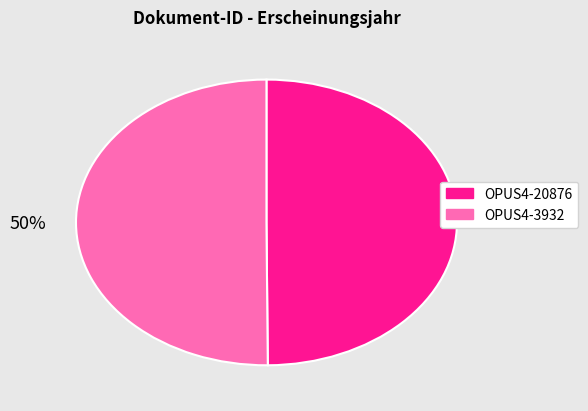

The OPUS4-20876 slice represents 57% of the pie. True or false?

False